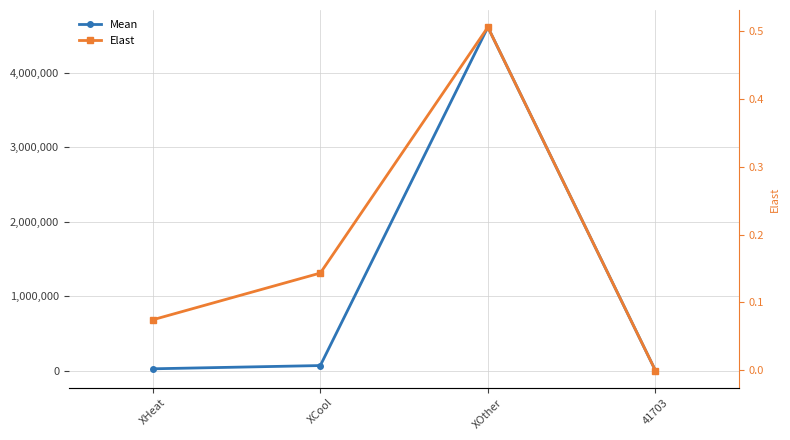

Is it true that Elast equals 0.1 at XCool?

True